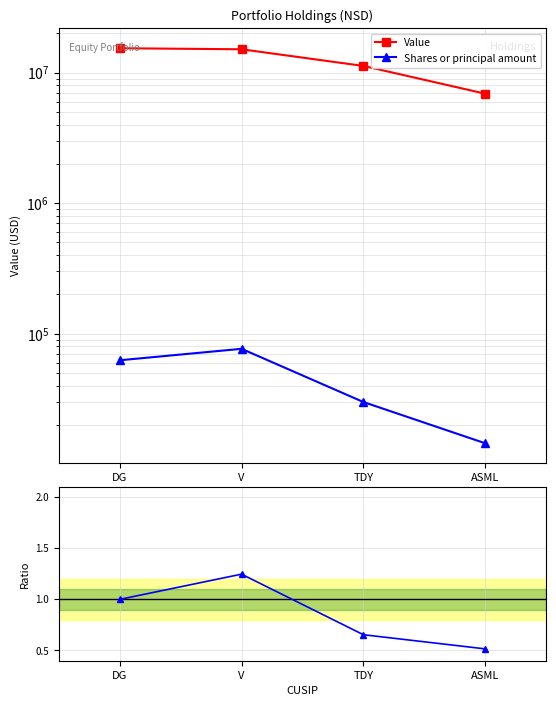

True or false: Ratio to Value and Shares or principal amount cross at least once.

False